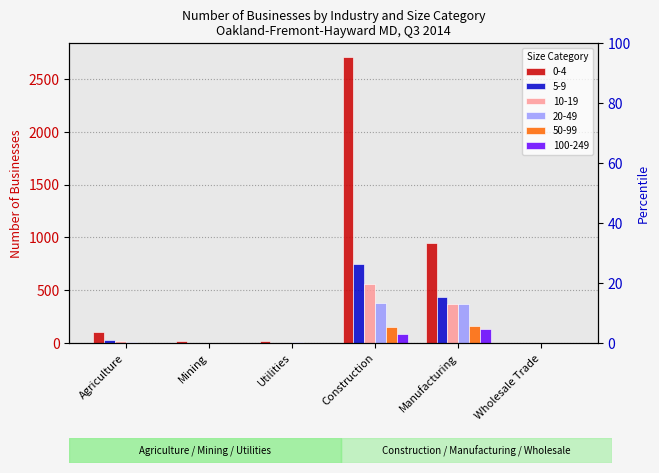

What is the average value of the 100-249 series?

37